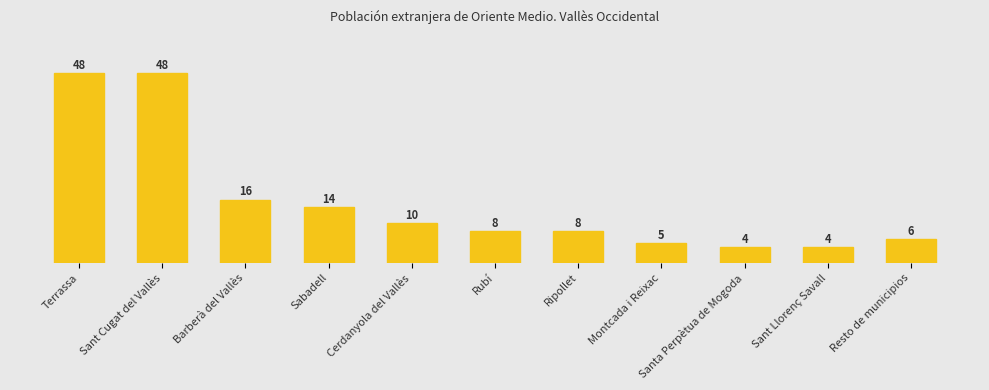

Is it true that the value at Sabadell is 21?

False